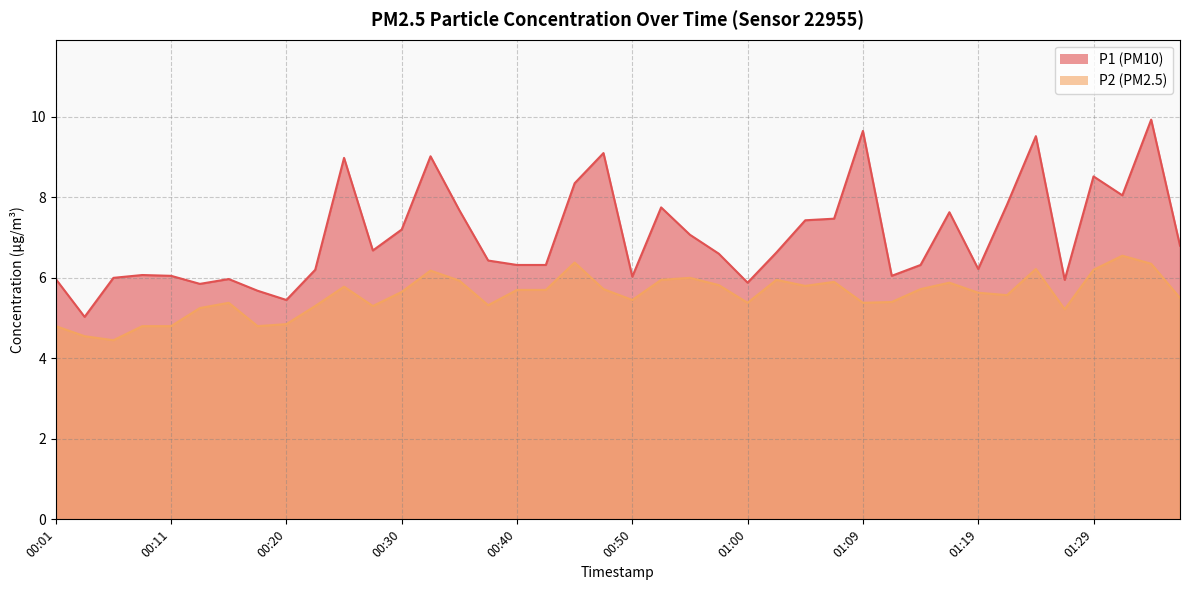

How many series are shown in this chart?

2